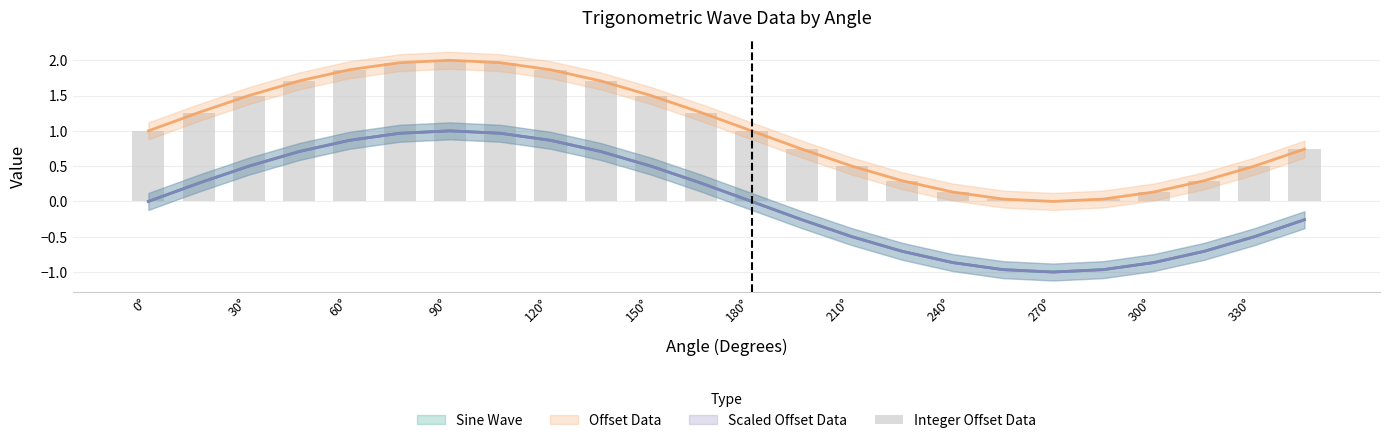

What is the difference between the maximum and minimum values?

2.0